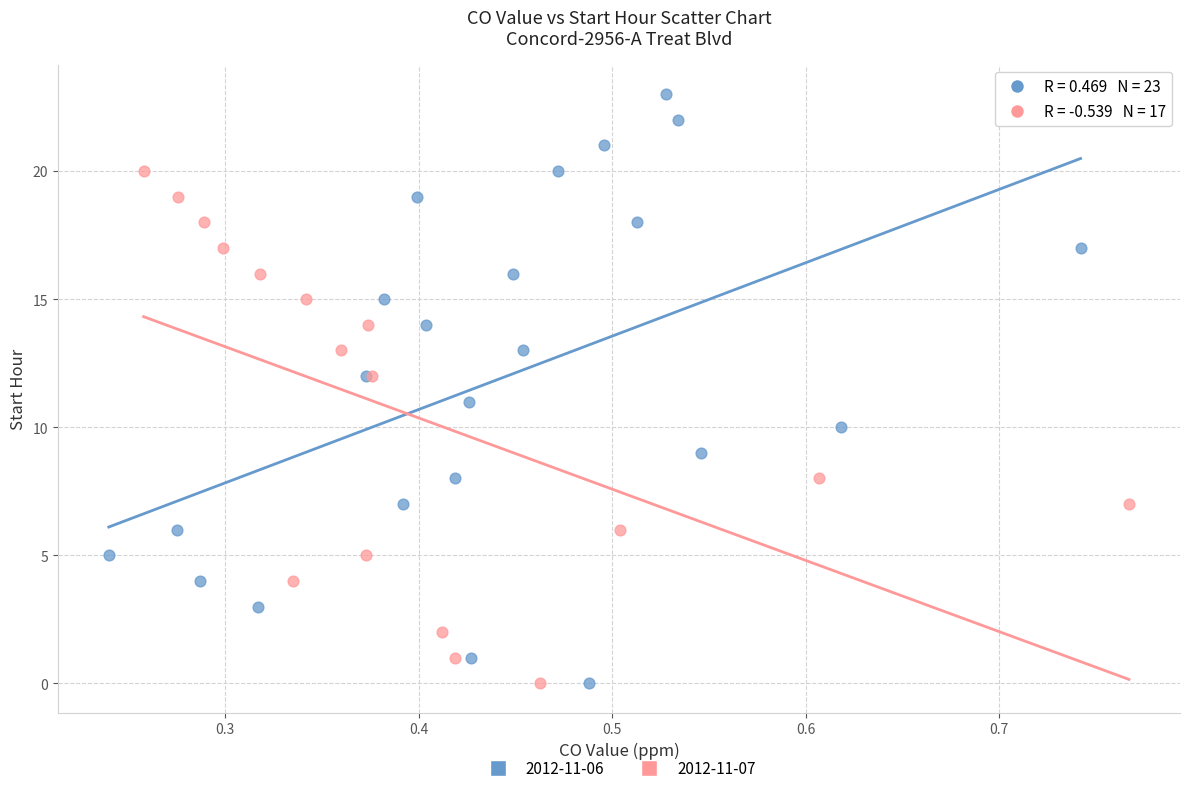

Which series has the largest Y range (max minus min)?

2012-11-06